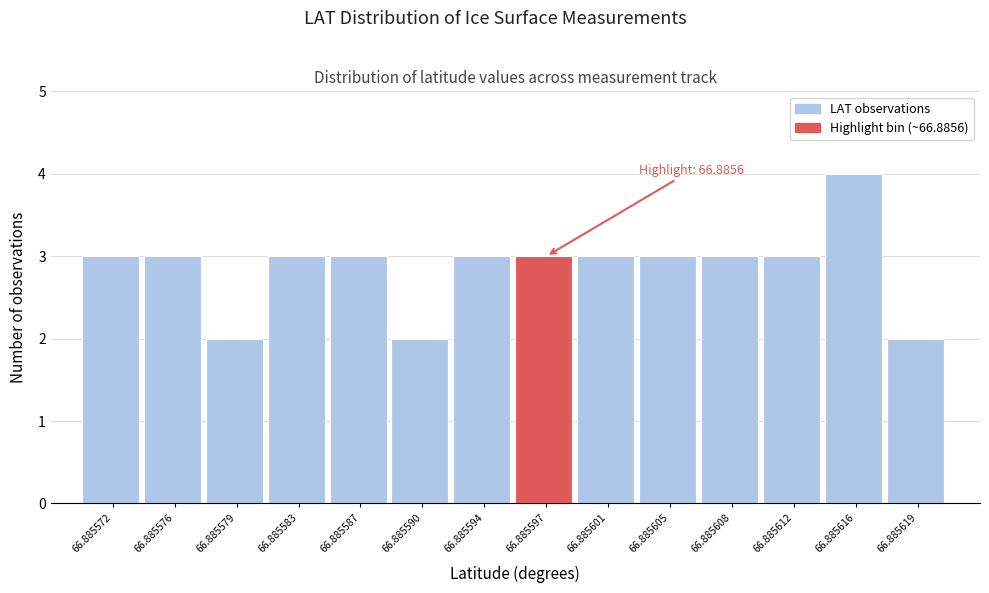

Reading left to right, extract all data points from this chart.

66.885572=3	66.885576=3	66.885579=2	66.885583=3	66.885587=3	66.885590=2	66.885594=3	66.885597=3	66.885601=3	66.885605=3	66.885608=3	66.885612=3	66.885616=4	66.885619=2